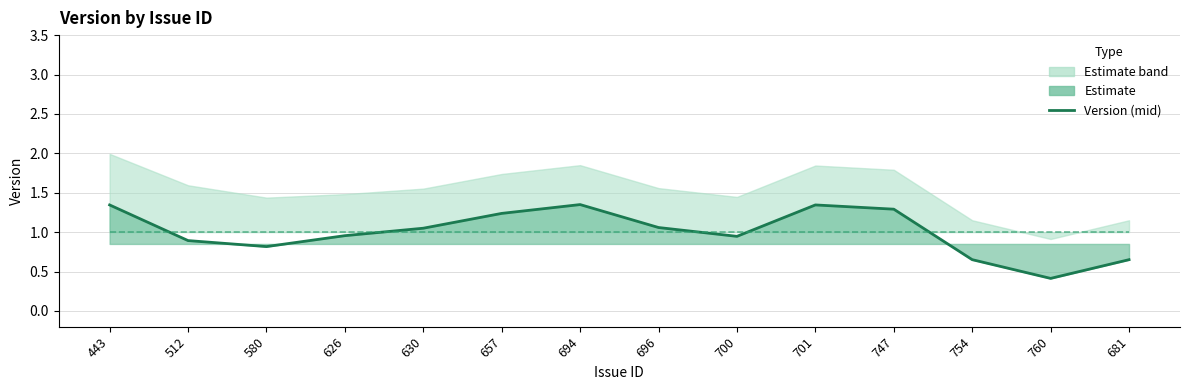

What is the label of the 14th point from the left?

681